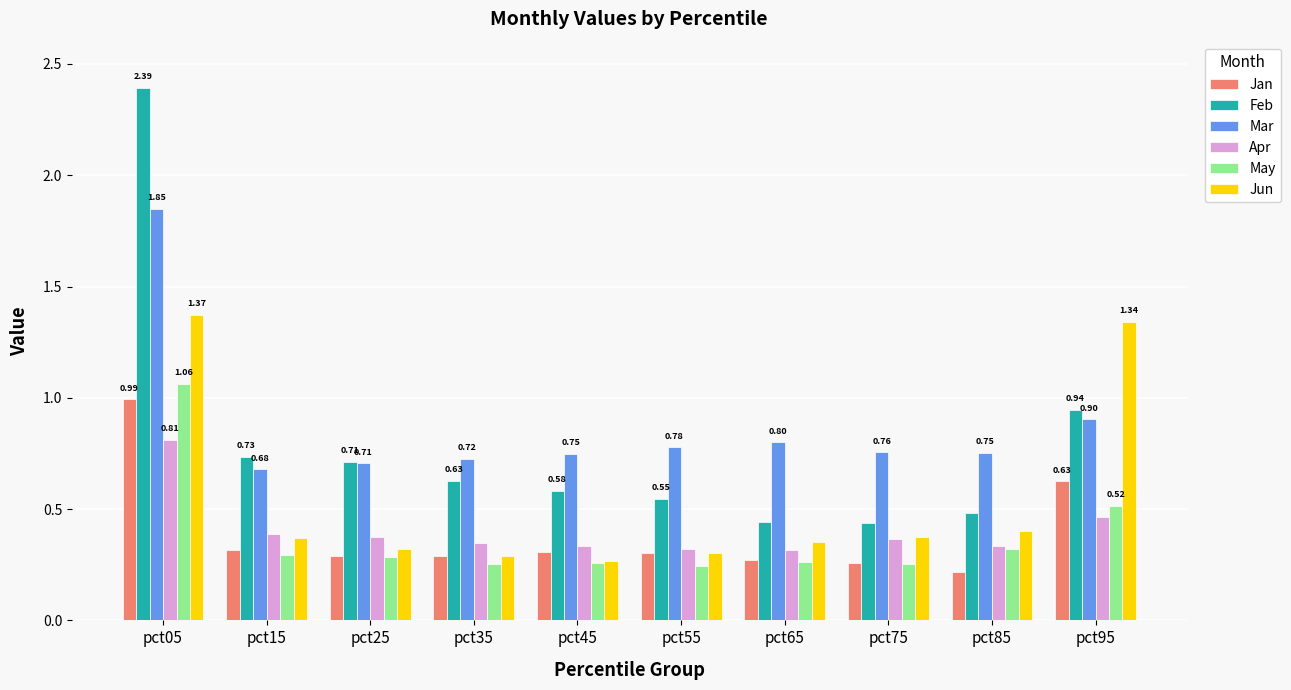

What is the sum of the Apr values at pct05 and pct75?

1.2